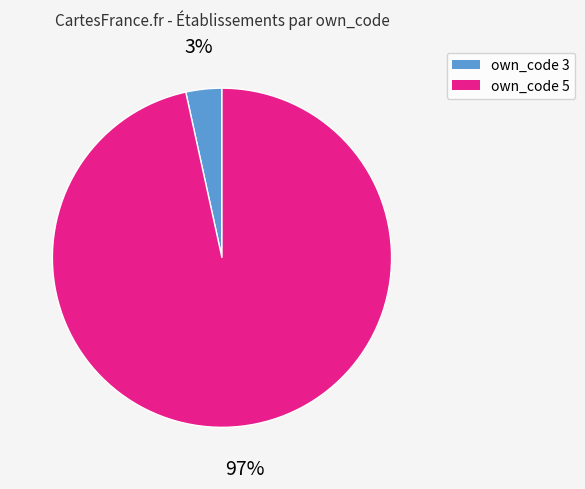

Is there any slice that represents more than half of the pie?

Yes